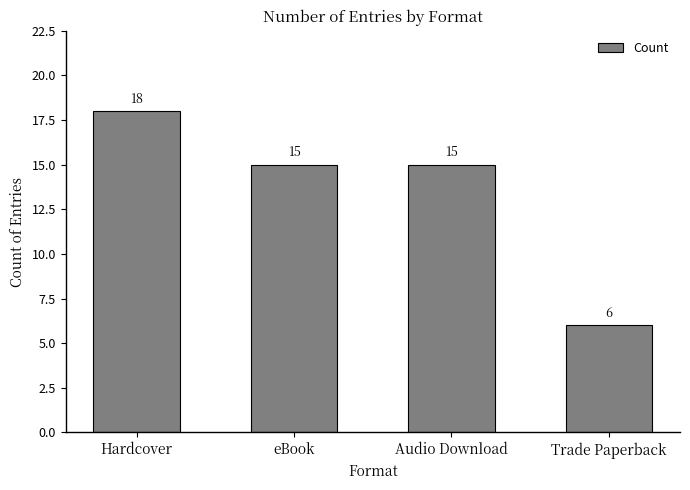

What is the label of the 4th bar from the right?

Hardcover